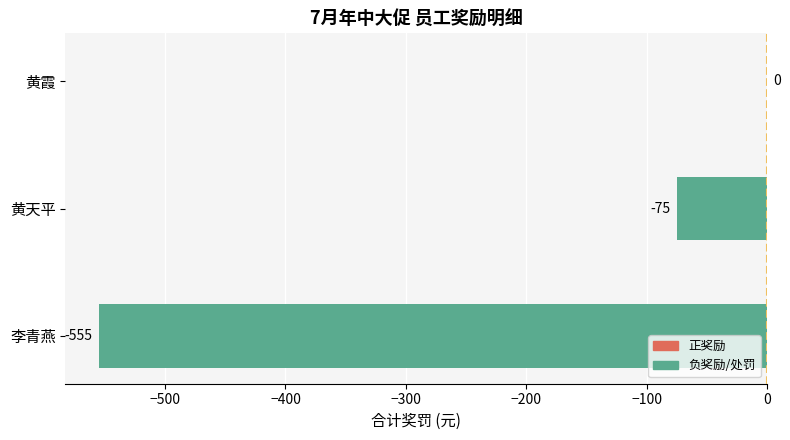

Count the number of values greater than -75.

1